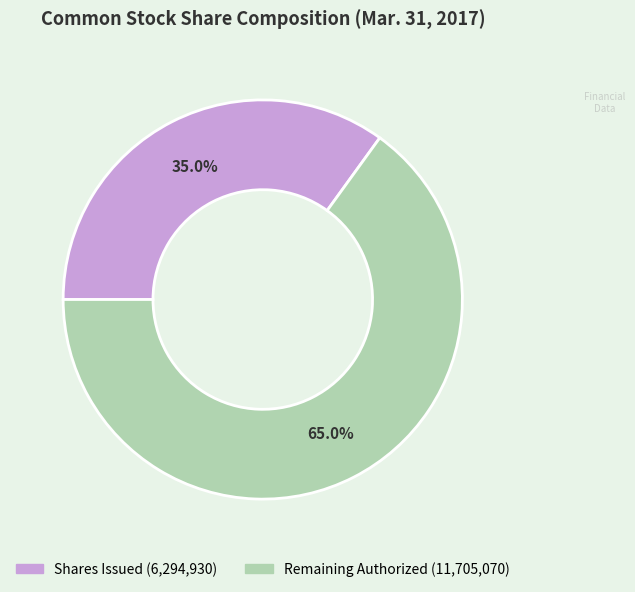

Is there any slice that represents more than half of the pie?

Yes